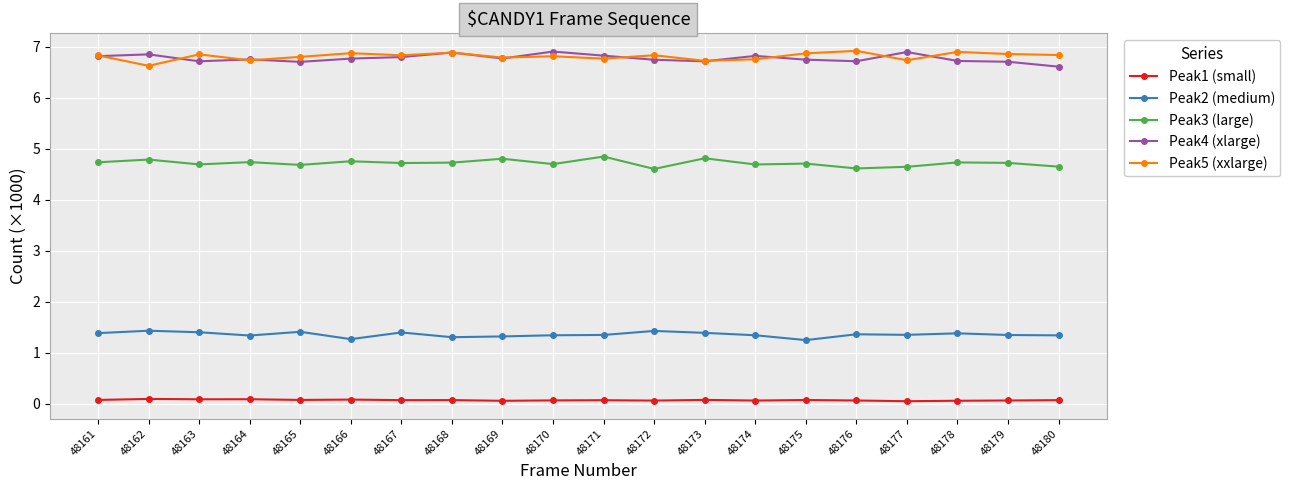

What are all the series names shown in the legend?

Peak1 (small), Peak2 (medium), Peak3 (large), Peak4 (xlarge), Peak5 (xxlarge)